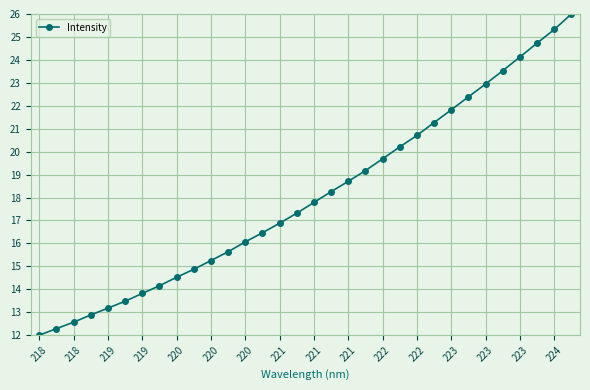

True or false: there are more than 0 points higher than both neighbors.

False